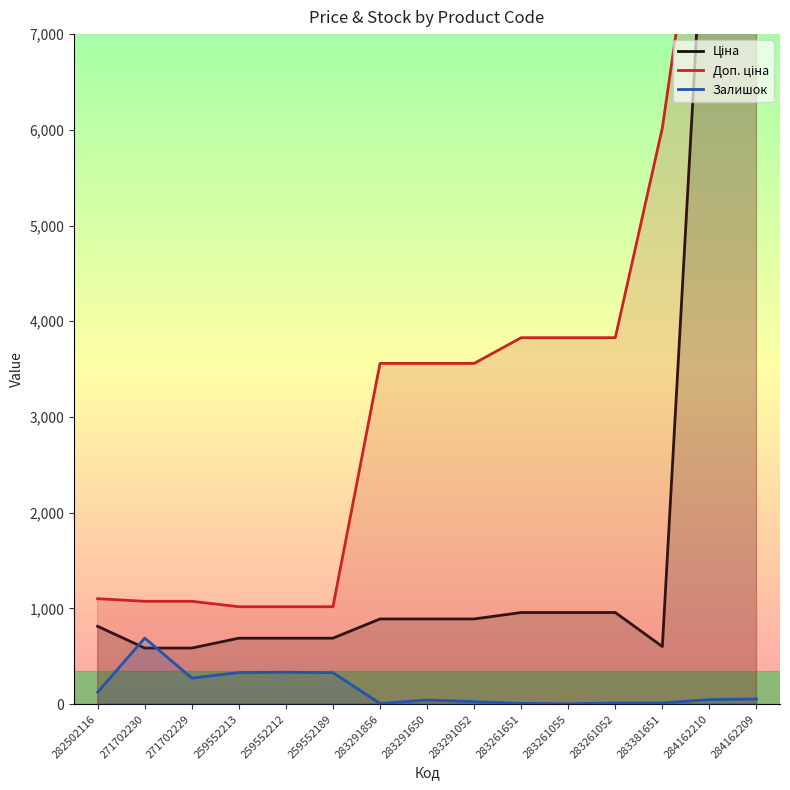

The value of Доп. ціна at 283261651 is 1787.6. True or false?

False